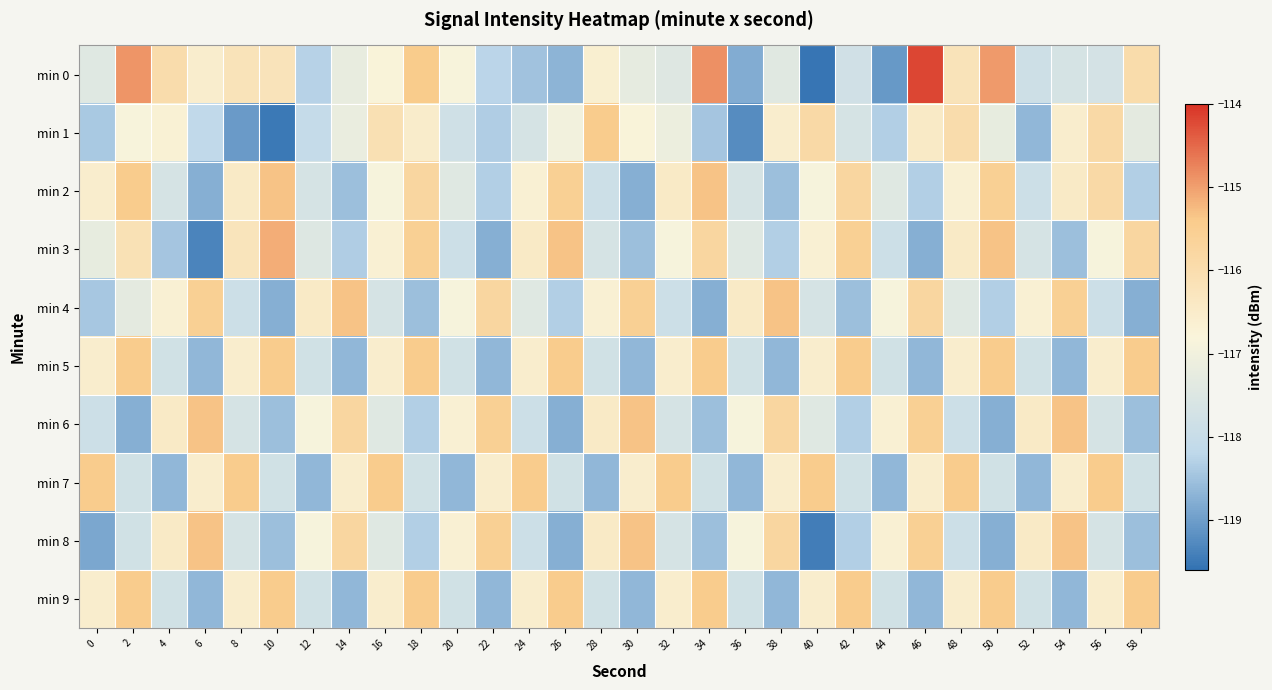

What is the spread (max minus min) of values at 46?

4.6